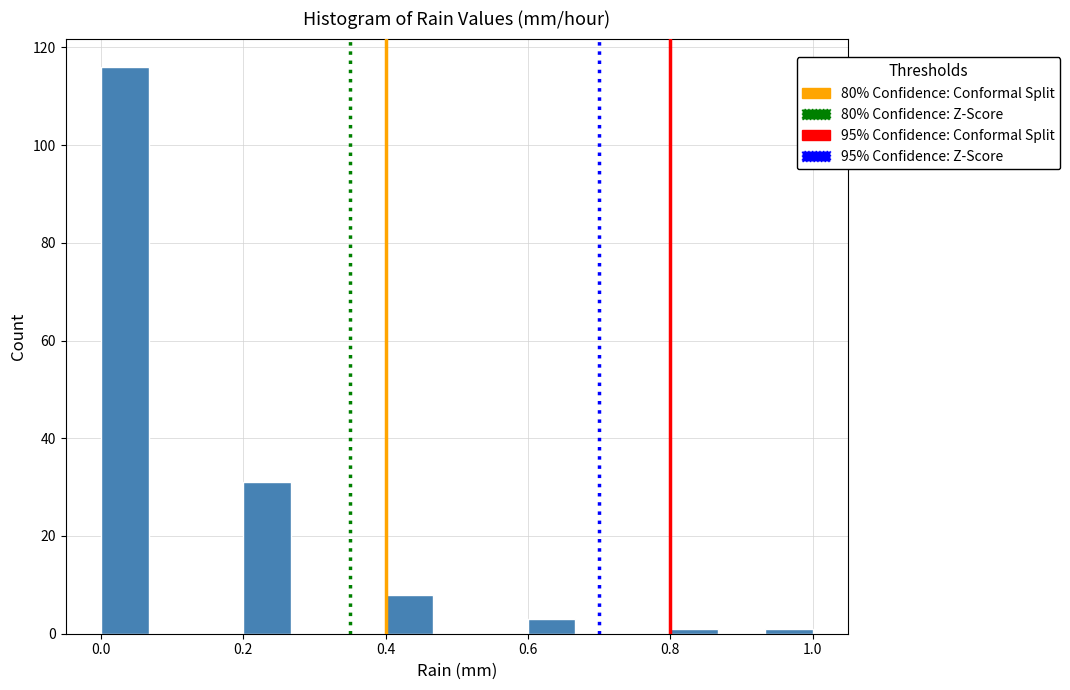

Around what value on the x-axis is the tallest bar? Give the approximate position of its centre, as read against the axis.

0.04